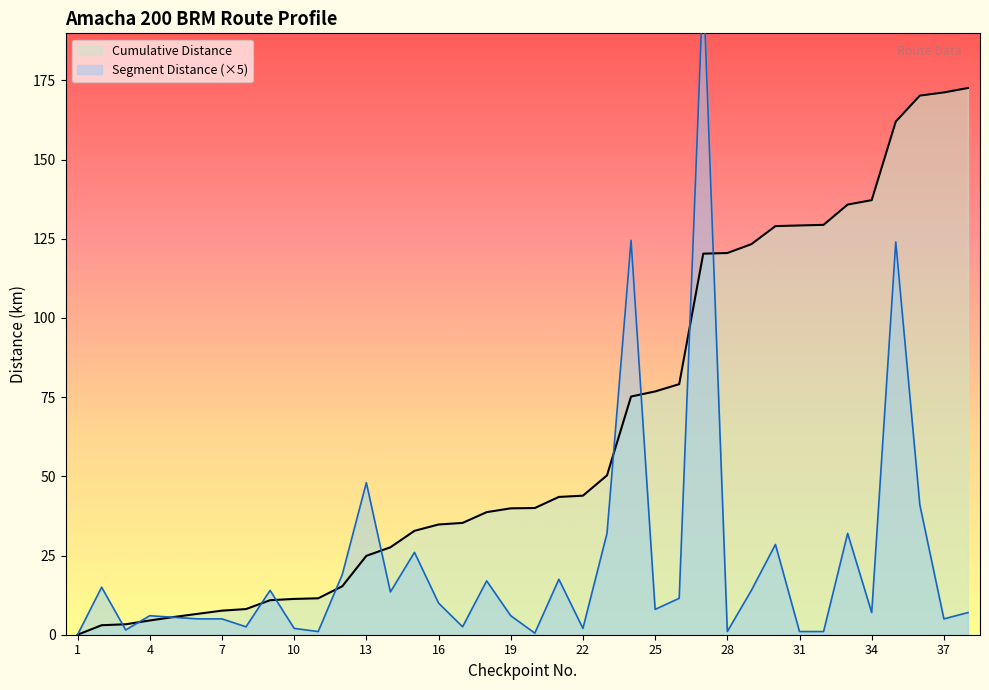

Which series has the largest total across all categories?

Cumulative Distance